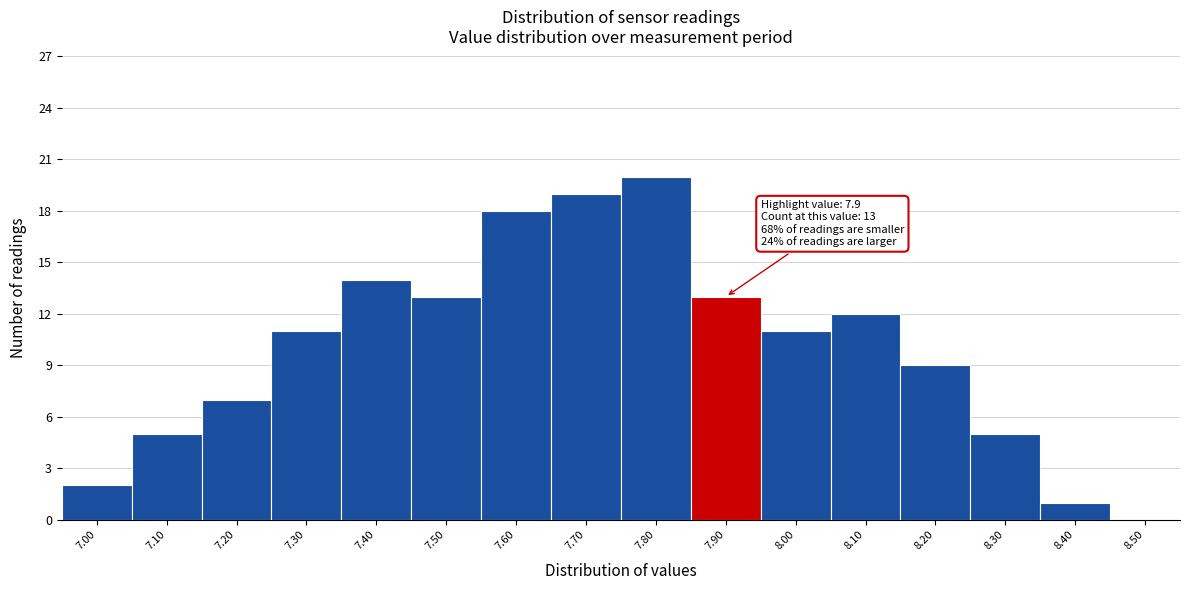

Which range on the x-axis has the tallest bar?

7.75 to 7.85